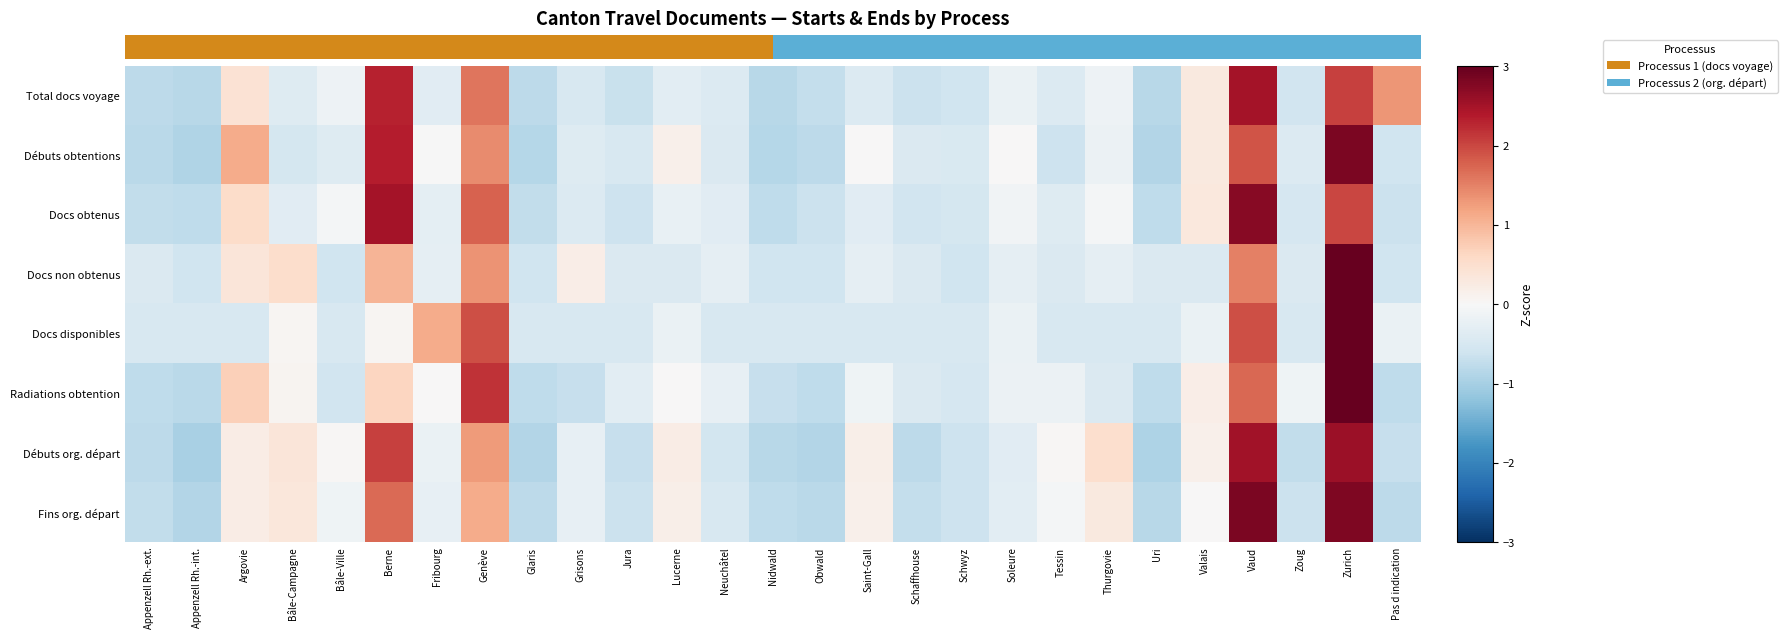

Rank the series at Grisons from lowest to highest value.

Radiations obtention, Total docs voyage, Docs disponibles, Docs obtenus, Débuts obtentions, Fins org. départ, Débuts org. départ, Docs non obtenus